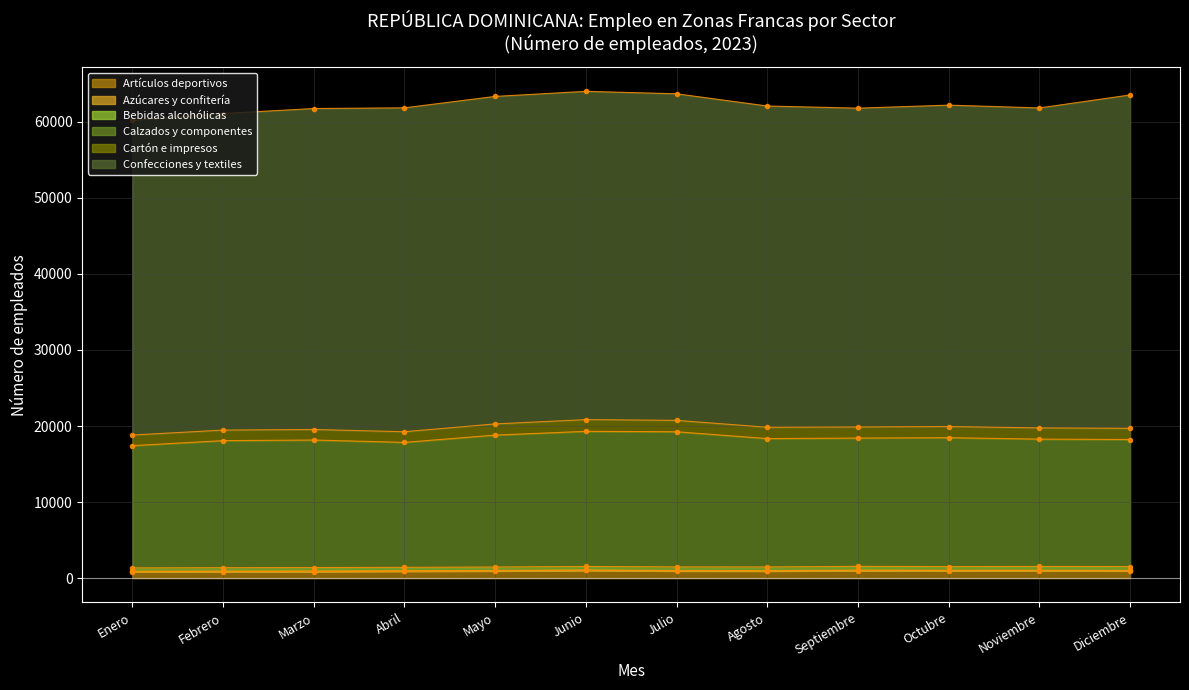

True or false: Artículos deportivos and Confecciones y textiles cross at least once.

False